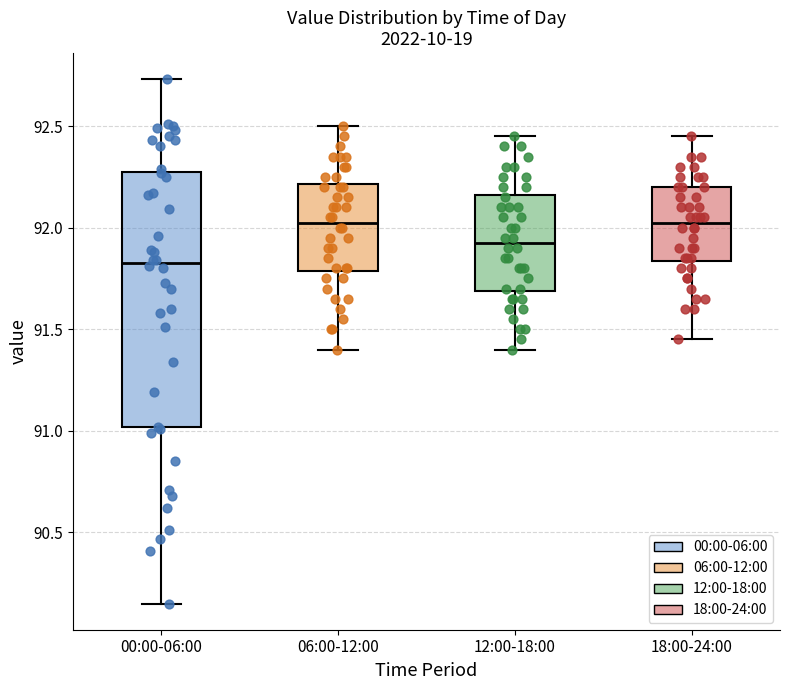

Where is the lower edge of the box for 18:00-24:00 on the y-axis? The values are not printed on the chart, so give them approximately, as read against the axis.

91.85